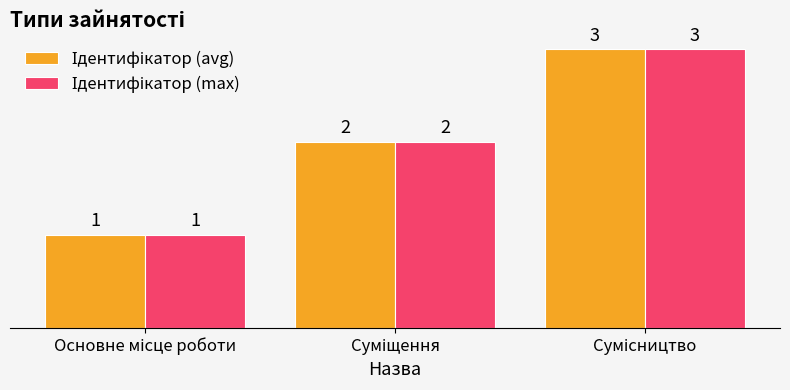

What is the greatest value displayed?

3